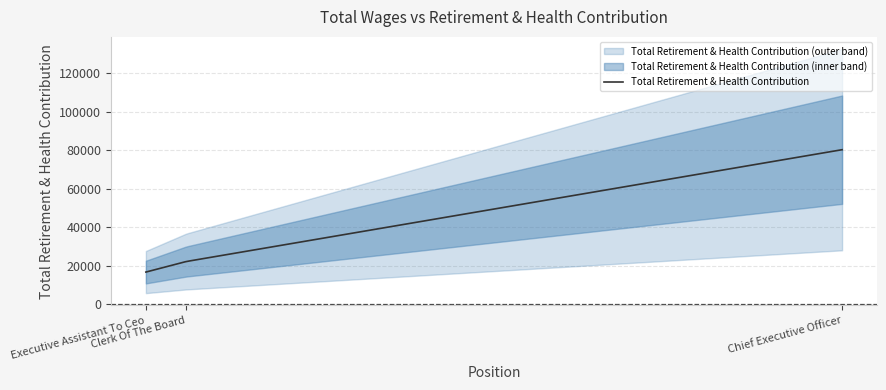

At which label is the value closest to 48560?

Clerk Of The Board